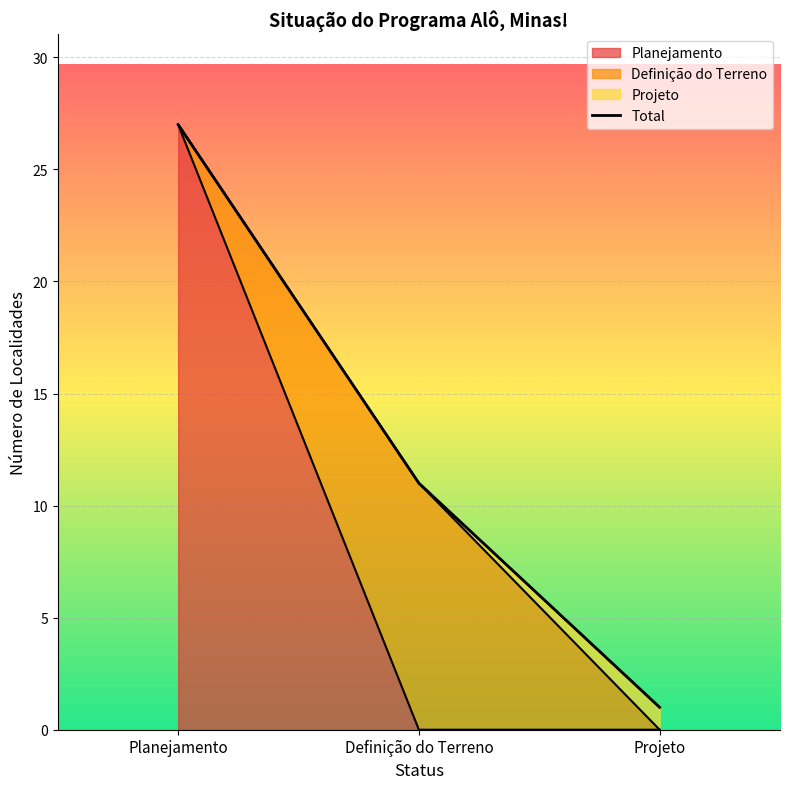

Rank the categories by value from highest to lowest.

Planejamento, Definição do Terreno, Projeto